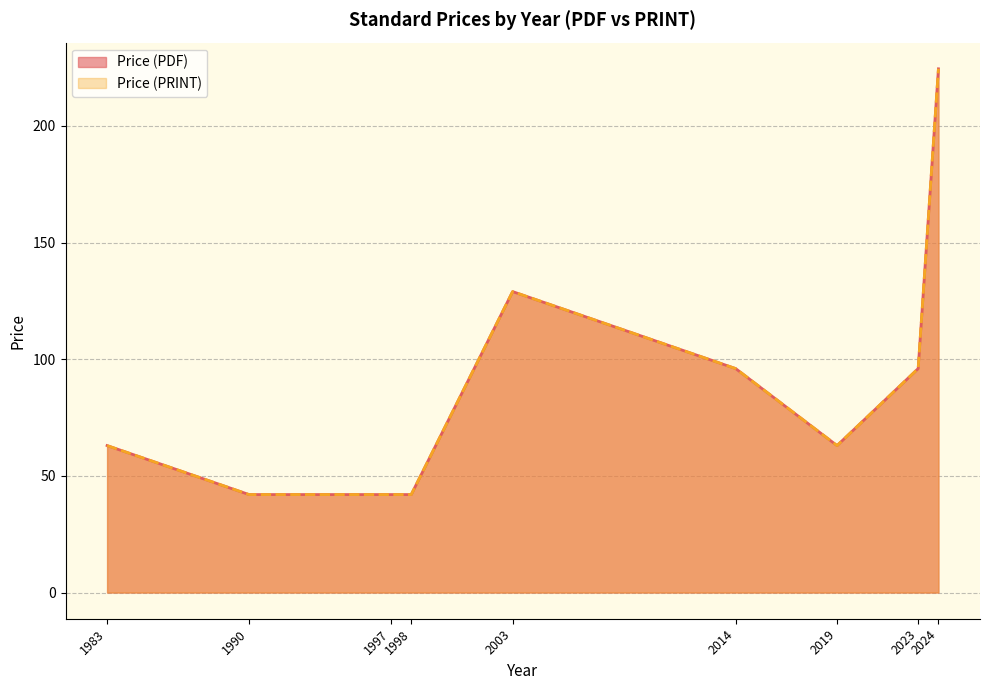

What is the average value of the Price (PRINT) series?

89